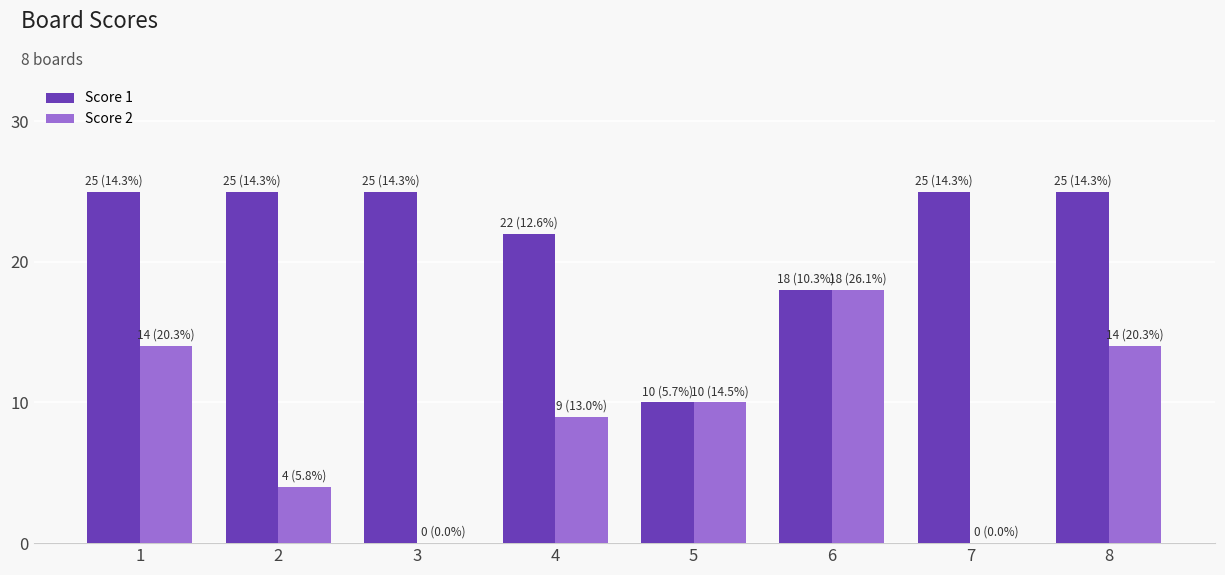

Which series has the largest range (max minus min)?

Score 2